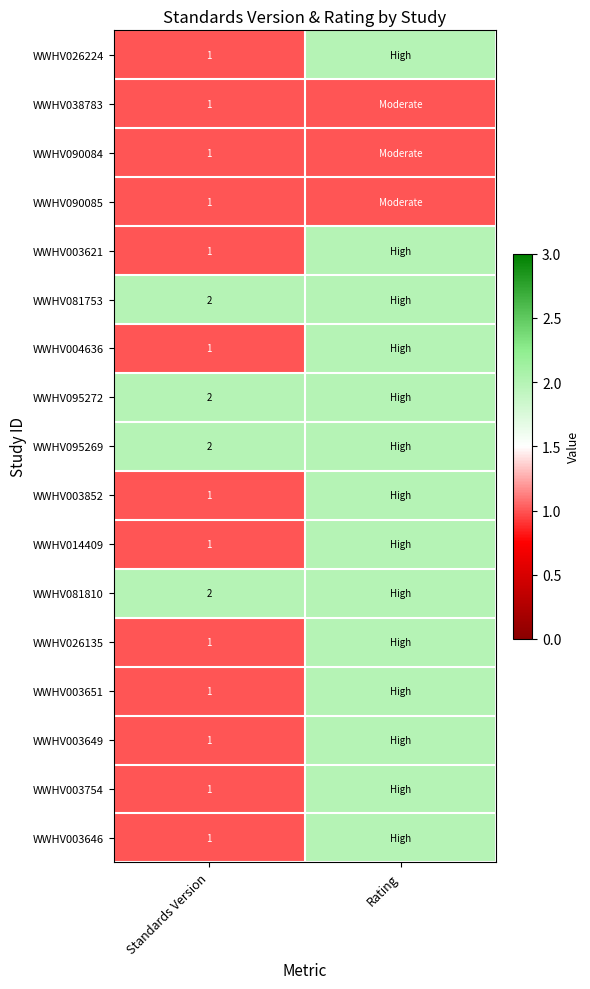

The value of WWHV095272 at Standards Version is 3. True or false?

False